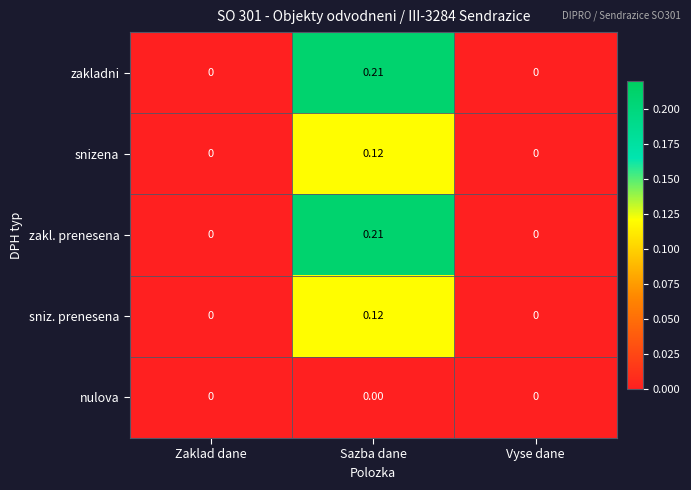

Count the number of categories in the chart.

3